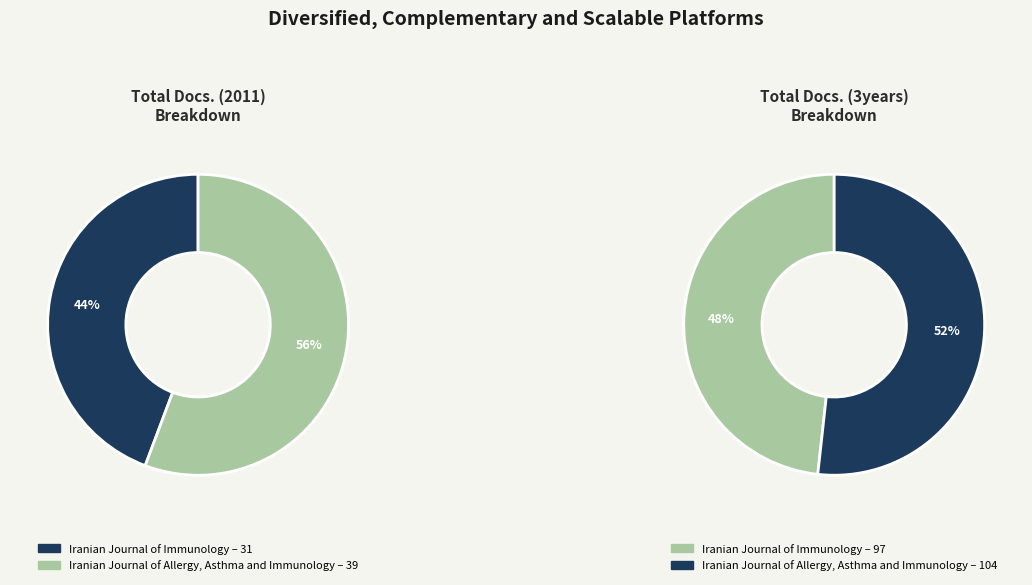

Do Iranian Journal of Immunology and Iranian Journal of Allergy, Asthma and Immunology together represent more than half of the pie?

Yes